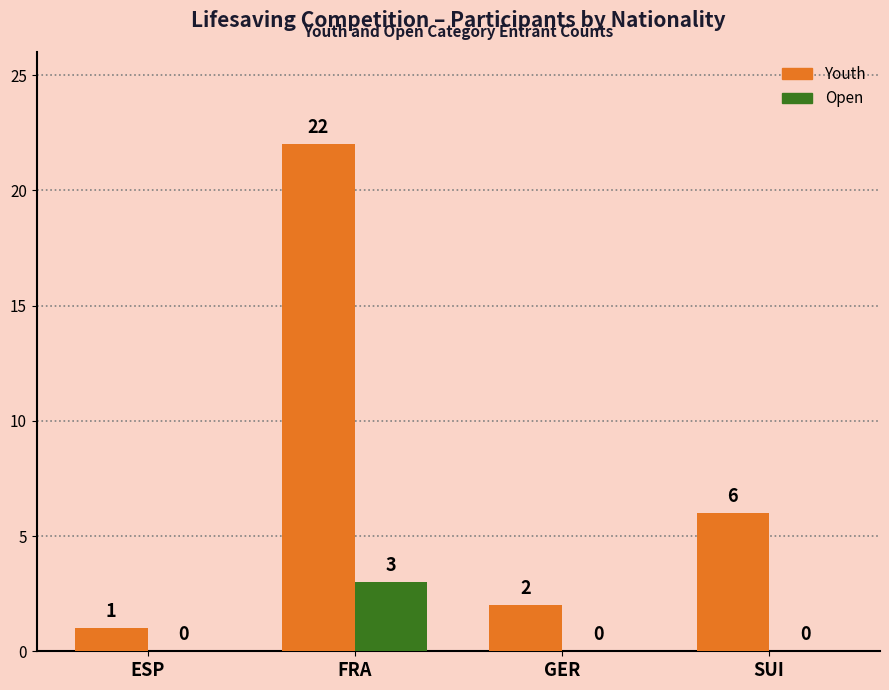

What is the average value of the Youth series?

8